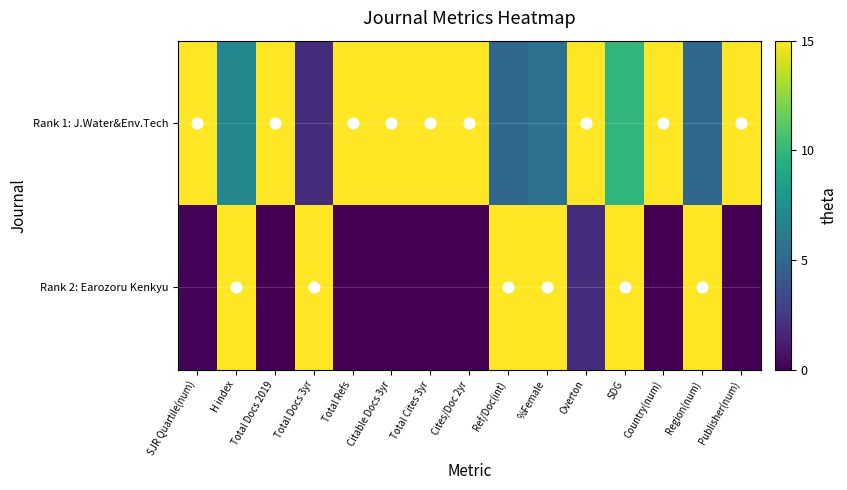

Count the number of categories in the chart.

15